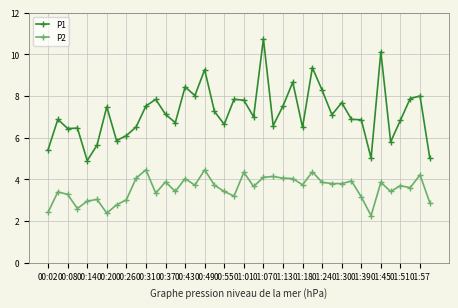

List the series in order of their overall mean, lowest first.

P2, P1